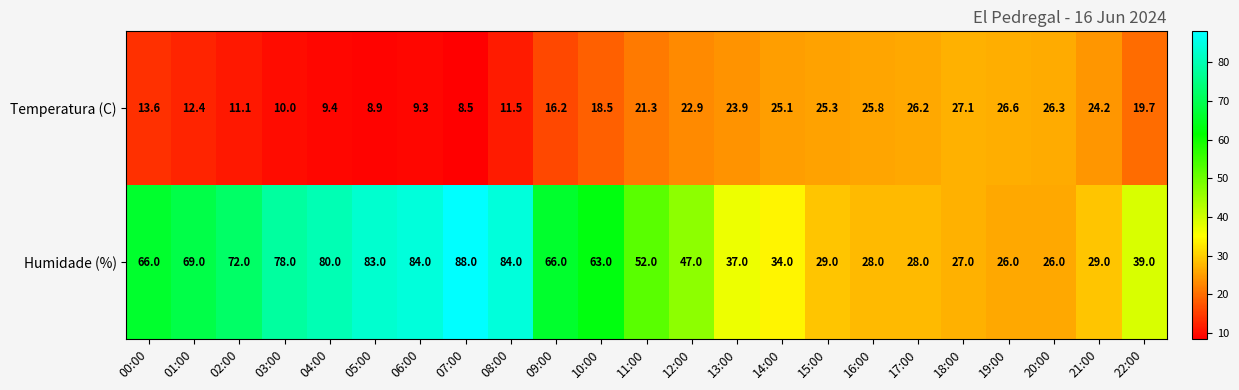

At which category is the sum across all series the highest?

07:00